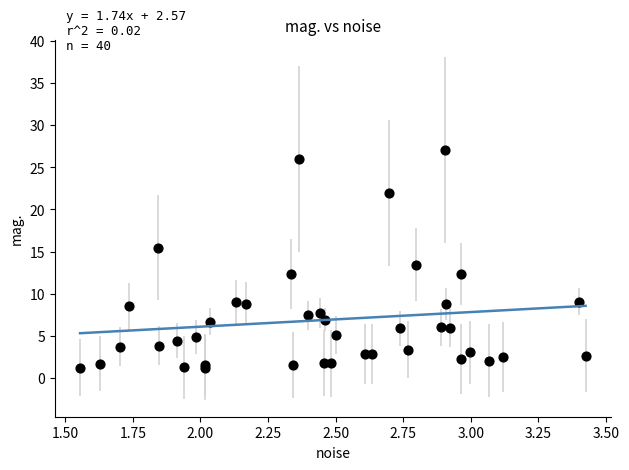

What Y value in the scatter plot is closest to 14?

13.4